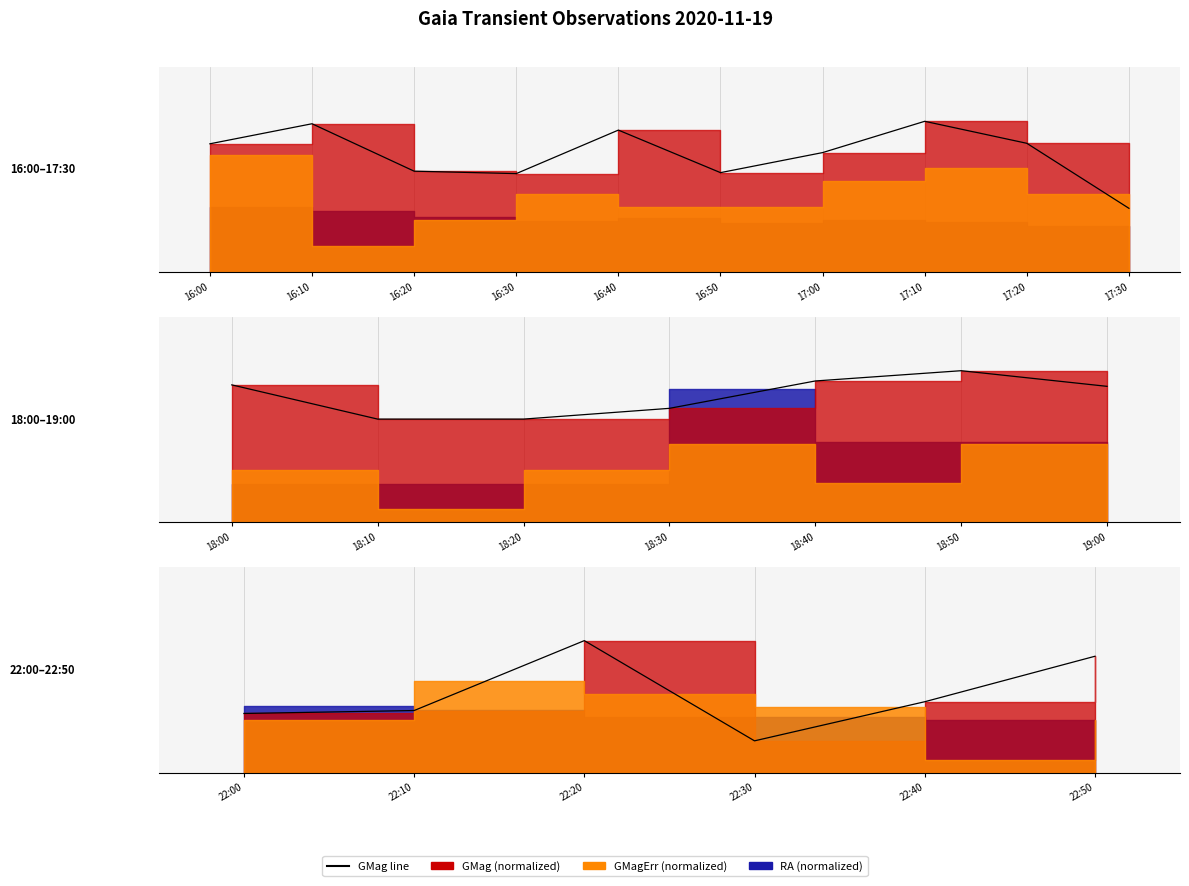

Does the chart have visible grid lines?

No